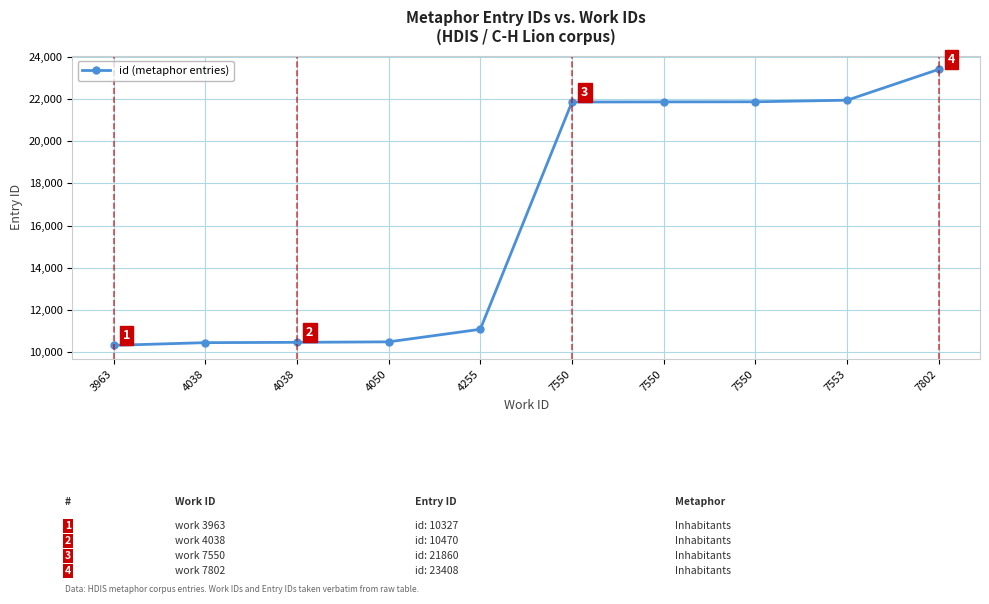

How many values are below 21860?

5